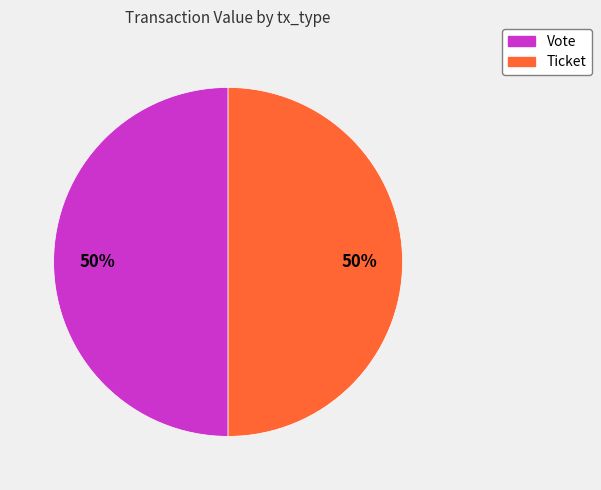

To the nearest percent, what is the average slice percentage?

50%